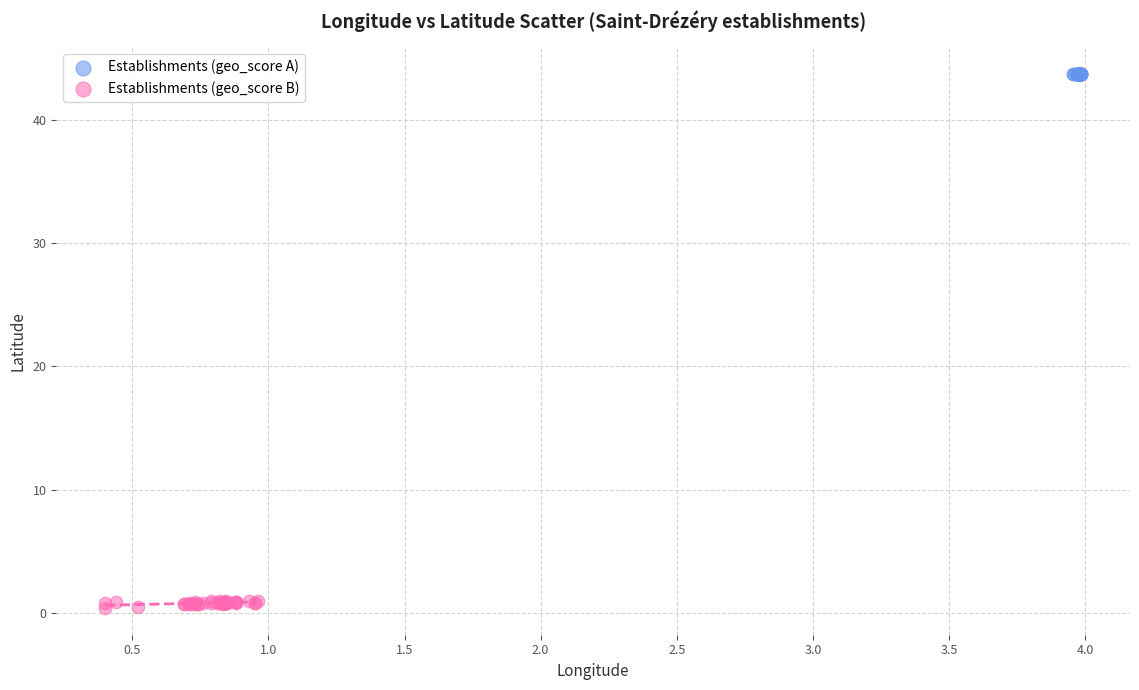

What are all the series names shown in the legend?

Establishments (geo_score A), Establishments (geo_score B)